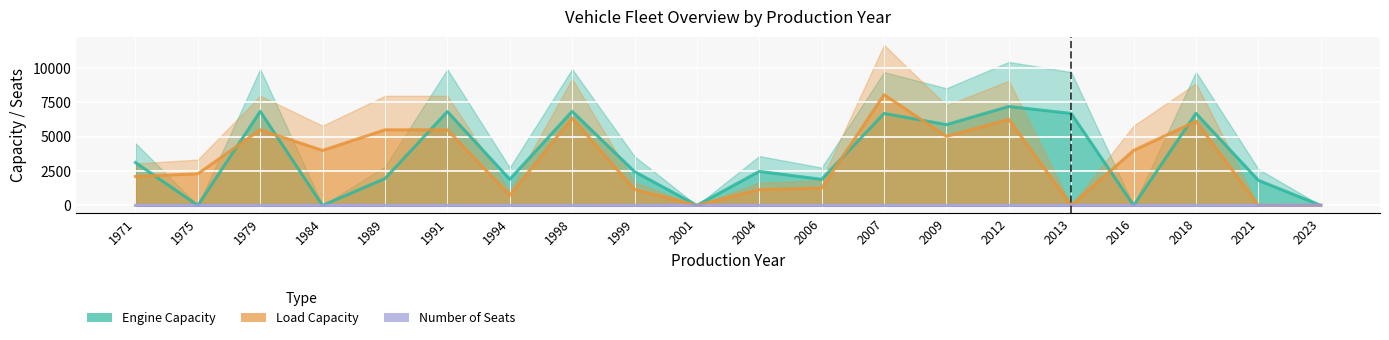

Reading left to right, extract all data points from this chart.

Engine Capacity: 1971=3120	1975=0	1979=6842	1984=0	1989=1950	1991=6830	1994=1896	1998=6842	1999=2461	2001=0	2004=2476	2006=1896	2007=6692	2009=5880	2012=7201	2013=6692	2016=0	2018=6700	2021=1826	2023=0
Load Capacity: 1971=2102	1975=2300	1979=5500	1984=4000	1989=5500	1991=5500	1994=735	1998=6350	1999=1158	2001=0	2004=1145	2006=1260	2007=8060	2009=5020	2012=6260	2013=0	2016=4000	2018=6120	2021=0	2023=0
Number of Seats: 1971=2	1975=0	1979=2	1984=0	1989=1	1991=2	1994=5	1998=3	1999=6	2001=1	2004=3	2006=3	2007=2	2009=2	2012=3	2013=3	2016=0	2018=3	2021=1	2023=14